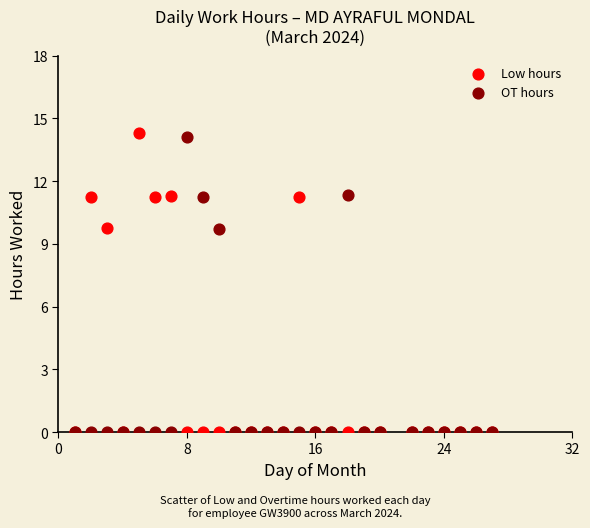

Which series contains the highest Y value?

Low hours